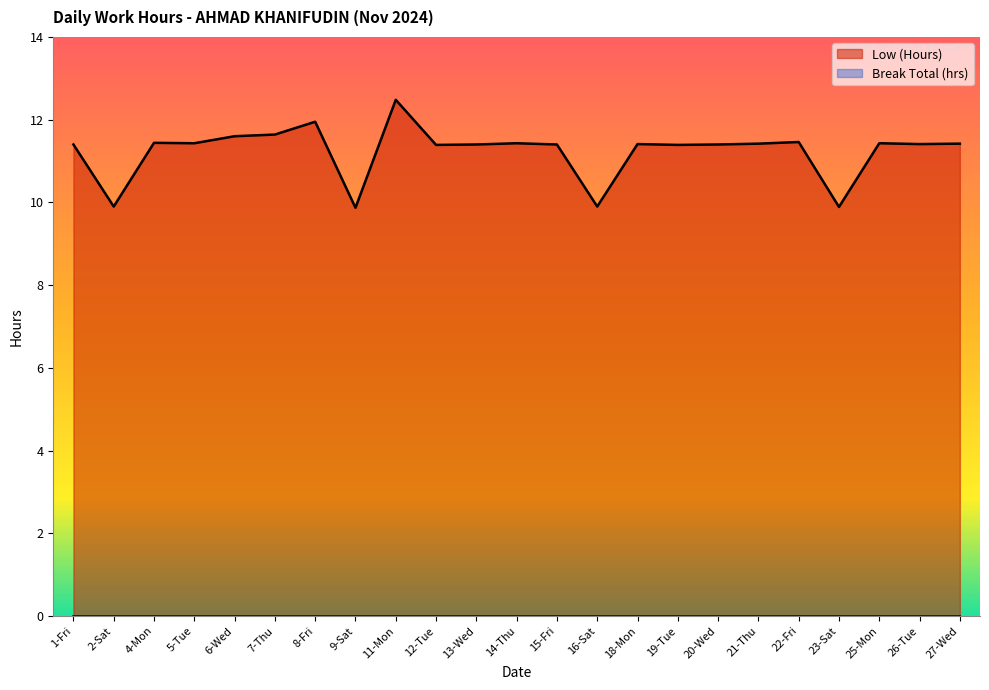

How many values are below 11?

4